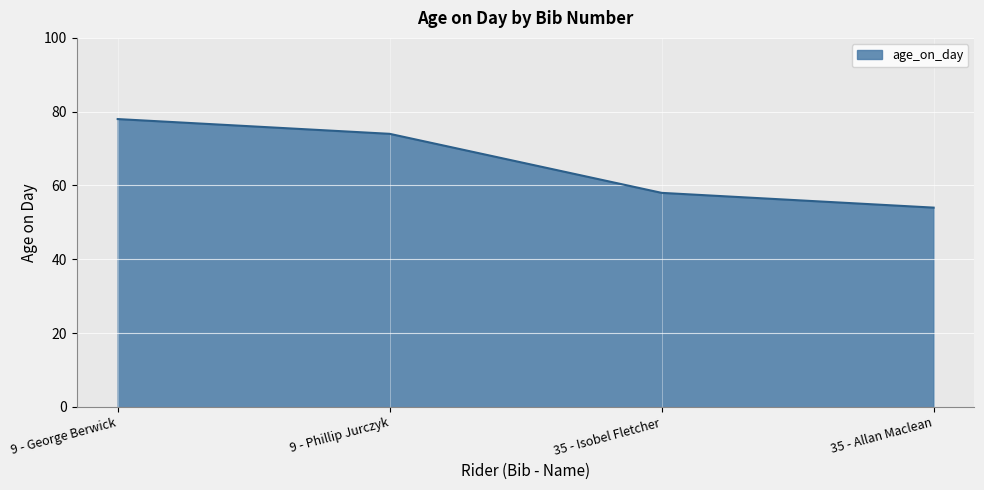

What value does the data have at 9 - Phillip Jurczyk, to the nearest 10?

70